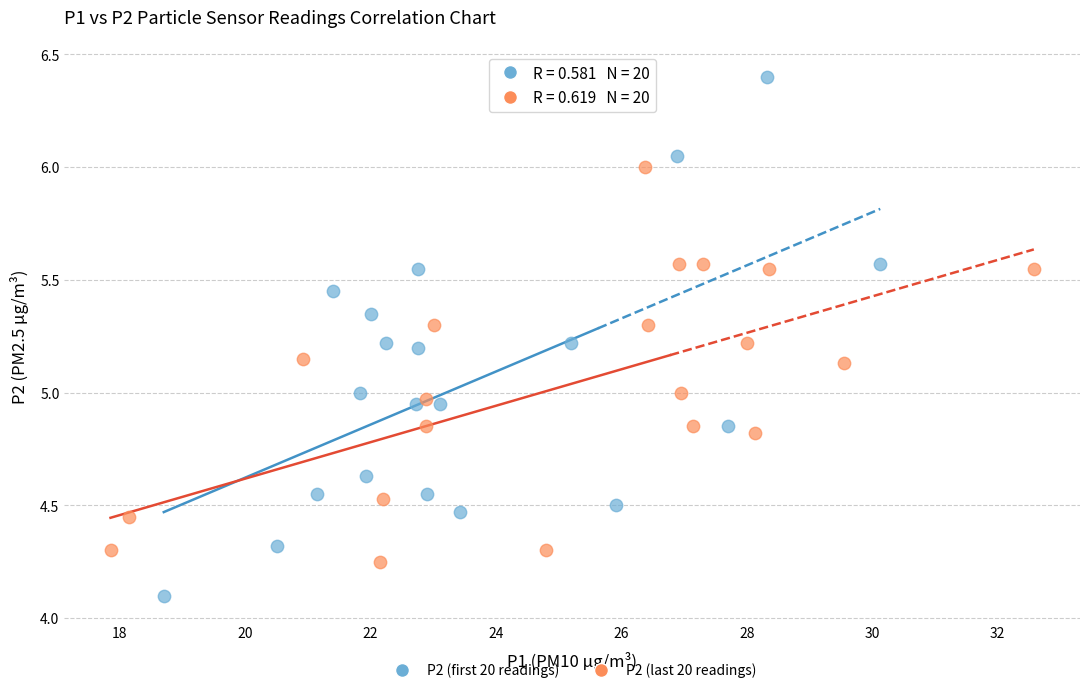

Which series has the largest Y range (max minus min)?

P2 (first 20 readings)